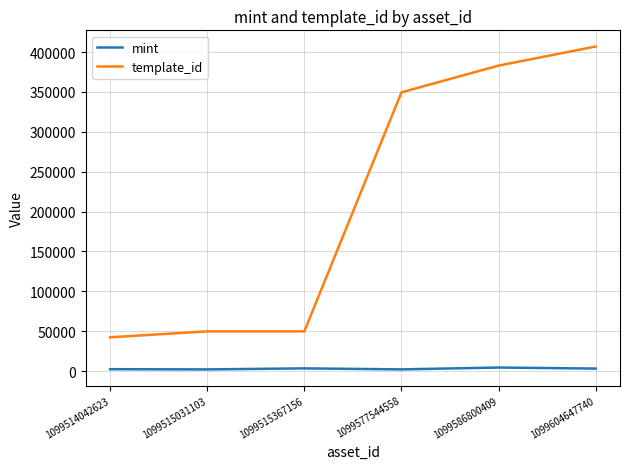

What is the maximum value for template_id?

407032